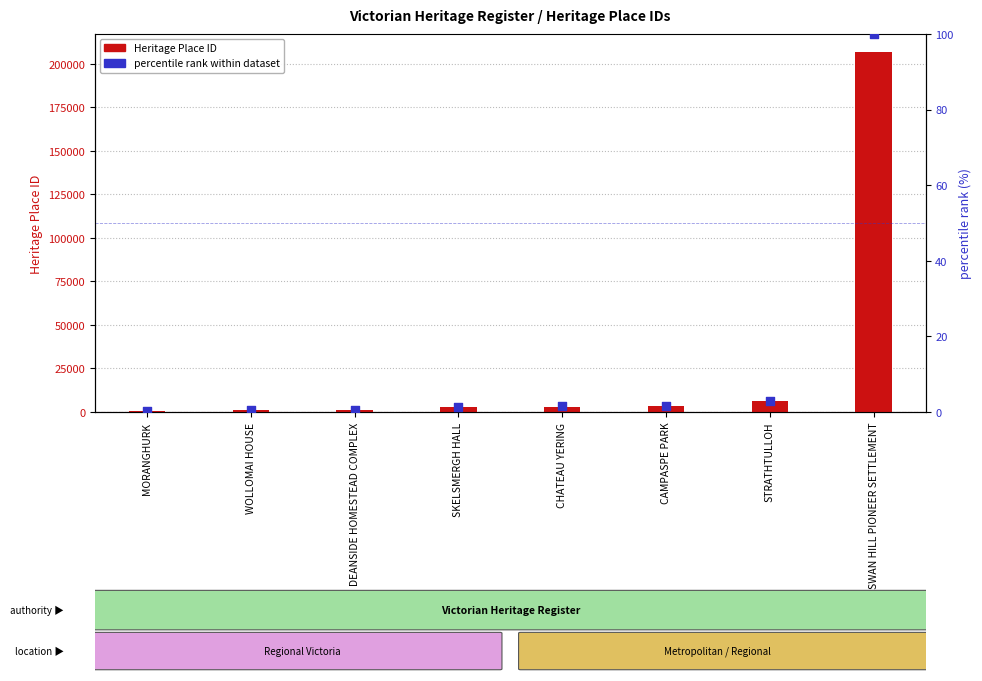

Which series contains the lowest Y value?

percentile rank within dataset